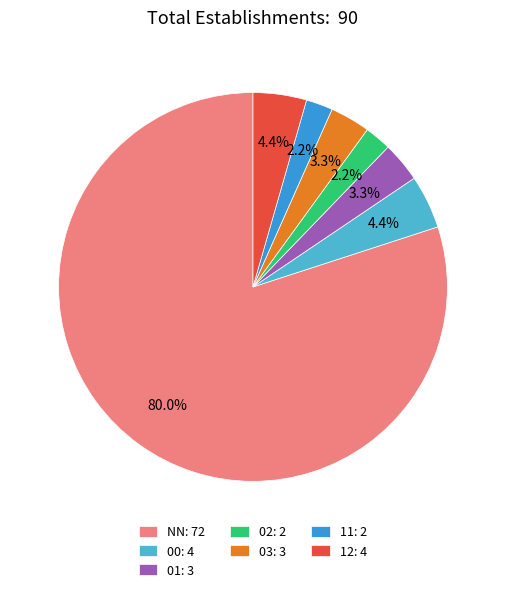

Approximately how many times larger is the value at 11 compared to 02?

1.0